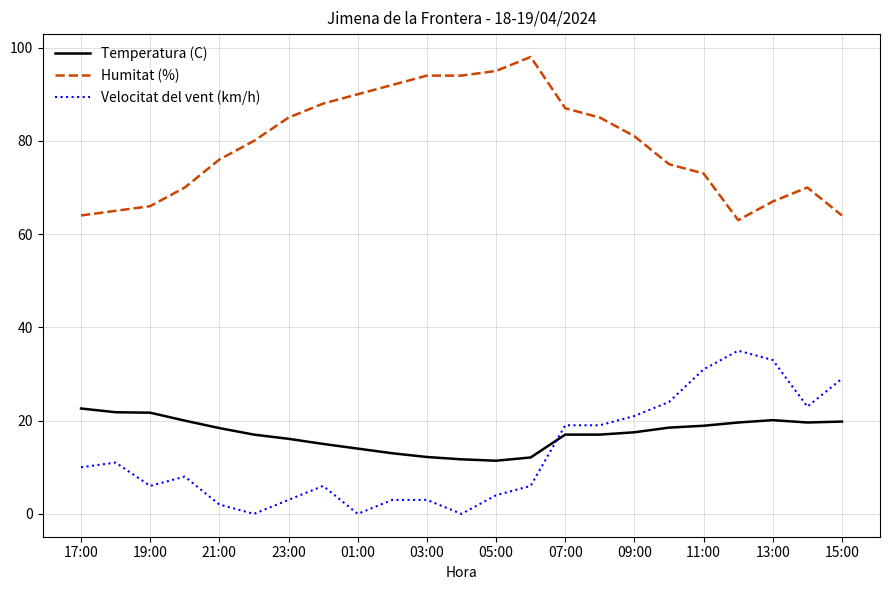

True or false: Humitat (%) and Temperatura (C) intersect in this chart.

False